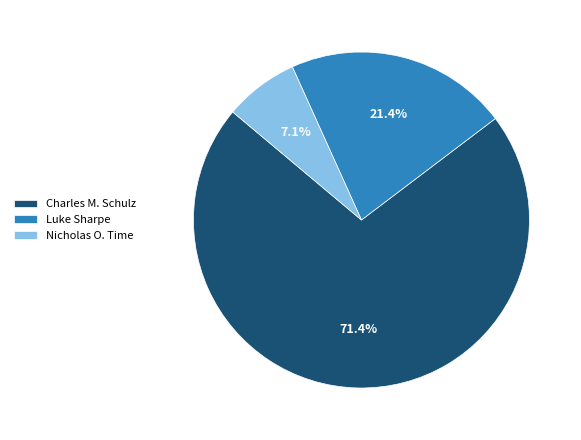

To the nearest percent, what portion does Nicholas O. Time represent?

7%